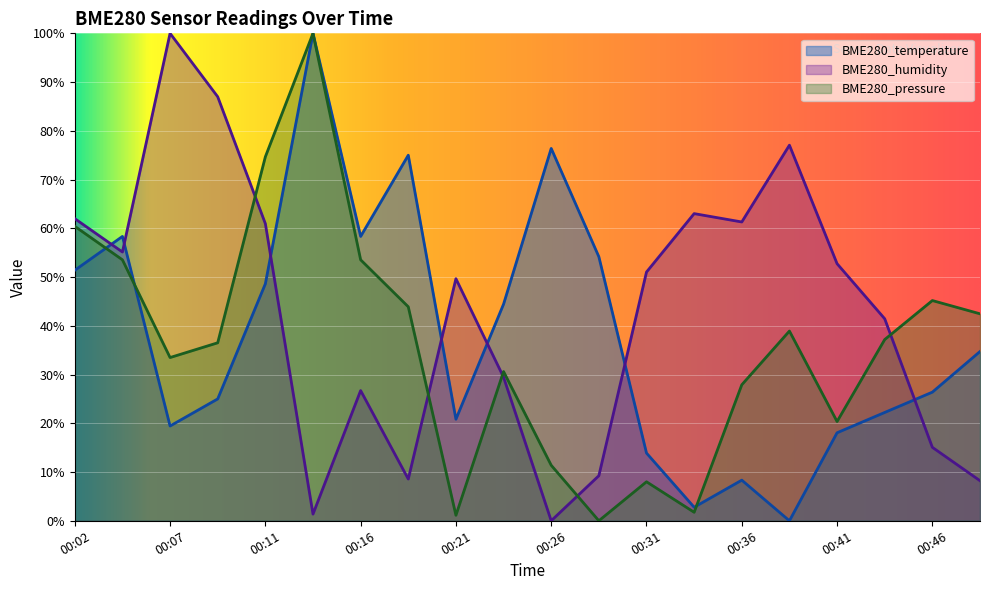

List the series in order of their overall mean, lowest first.

BME280_pressure, BME280_temperature, BME280_humidity